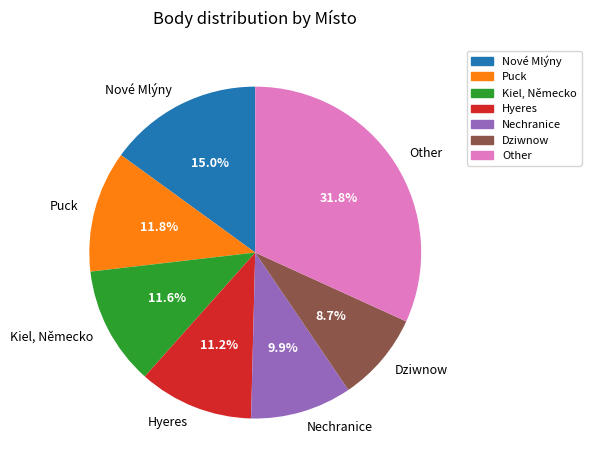

What is the largest slice in the pie chart?

Other